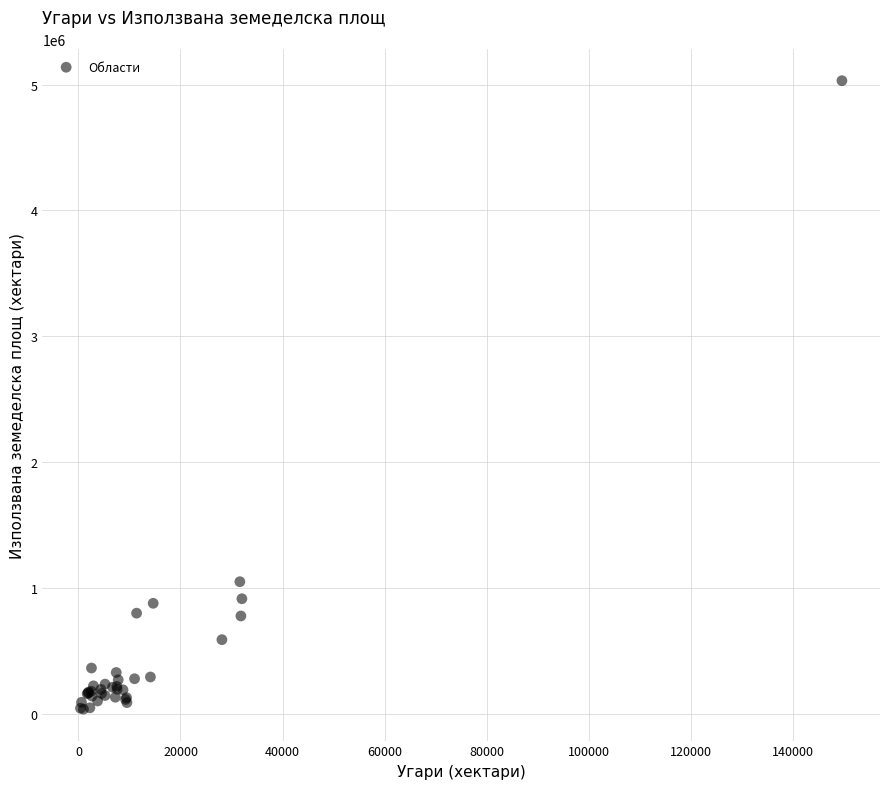

What Y value in the scatter plot is closest to 2535832?

1053129